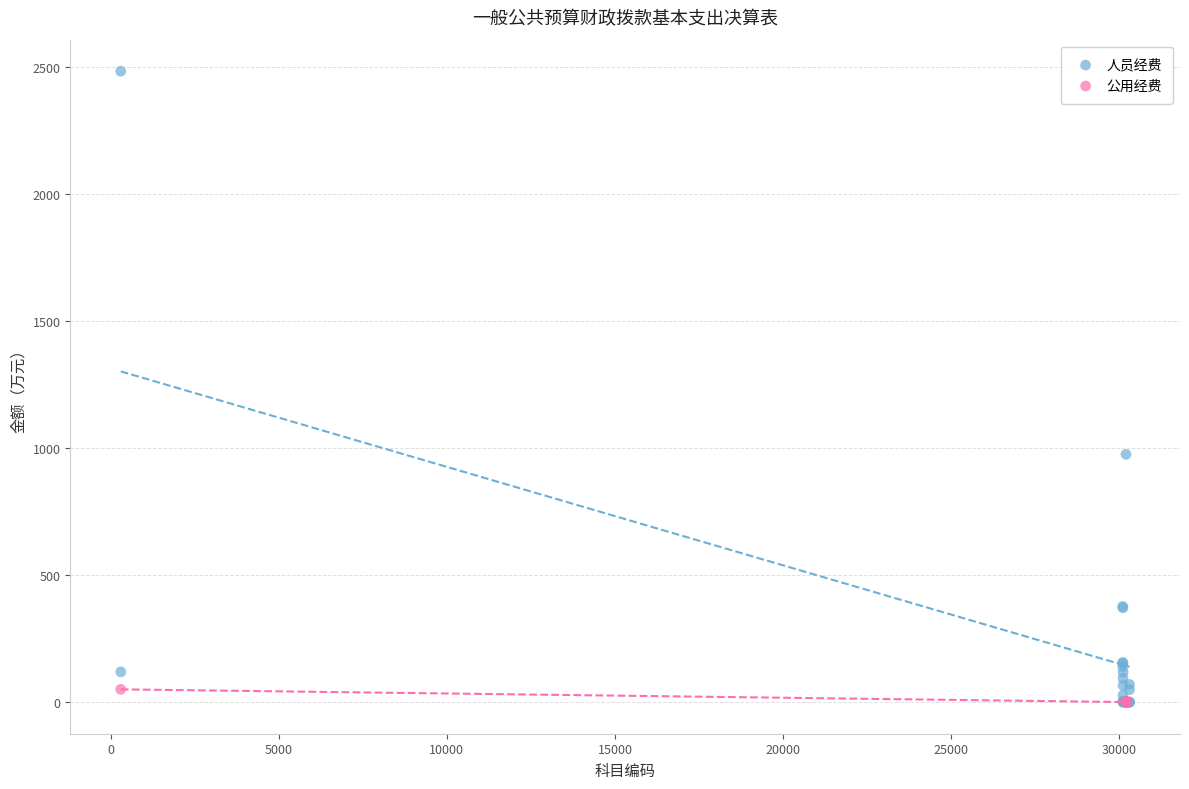

What are all the series names shown in the legend?

人员经费, 公用经费